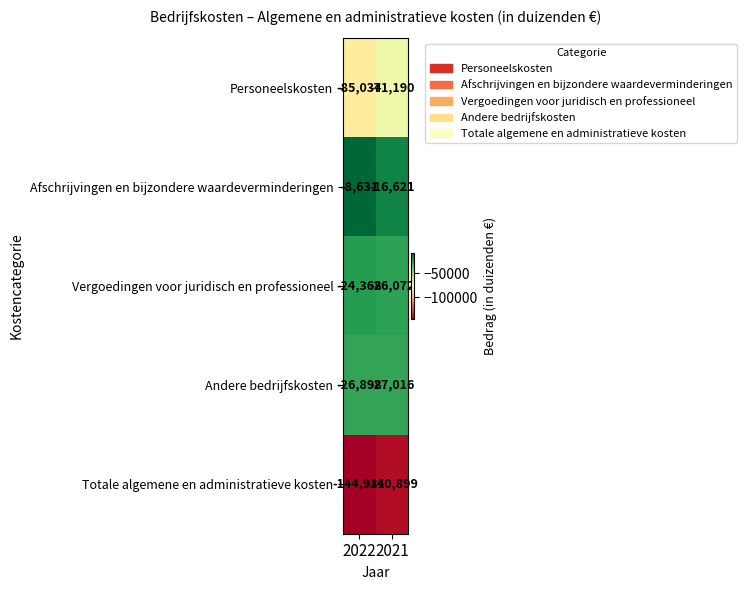

How many data points in Afschrijvingen en bijzondere waardeverminderingen are less than -8631?

1